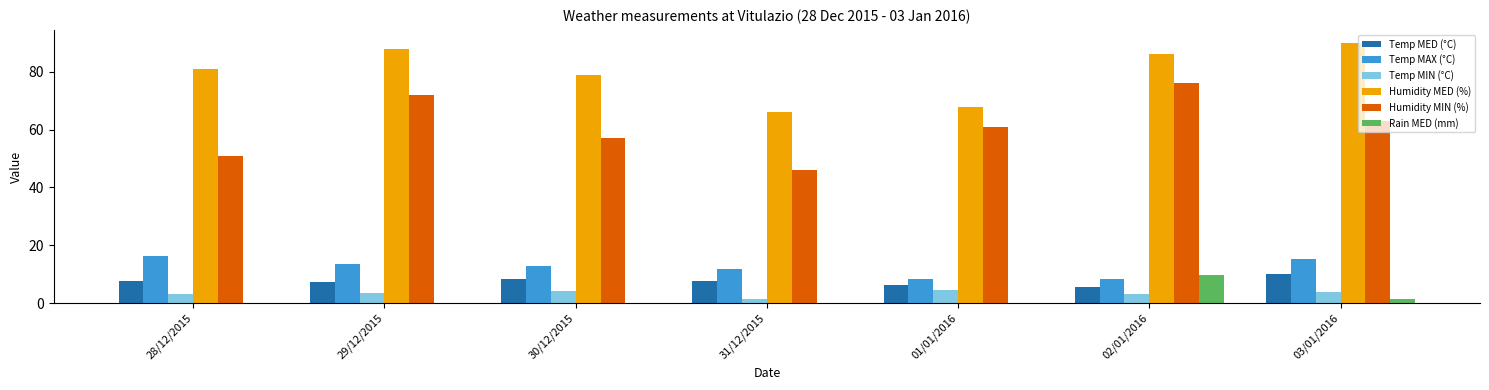

What is the greatest value displayed?

90.0